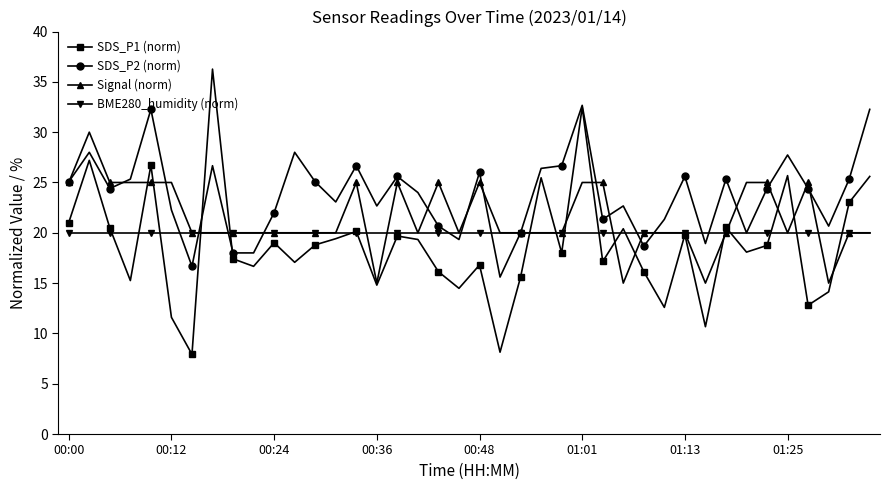

What is the value of the Signal (norm) point at the 6th from the left?

25.0